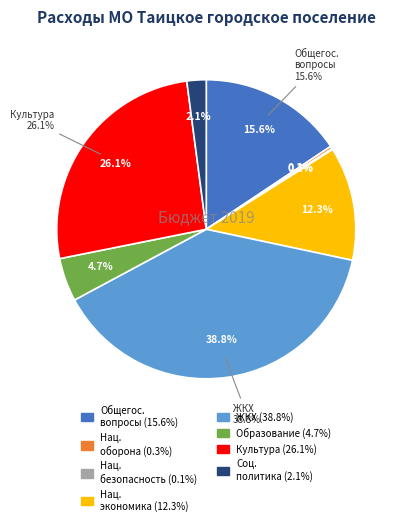

Count the number of slices in the pie.

8